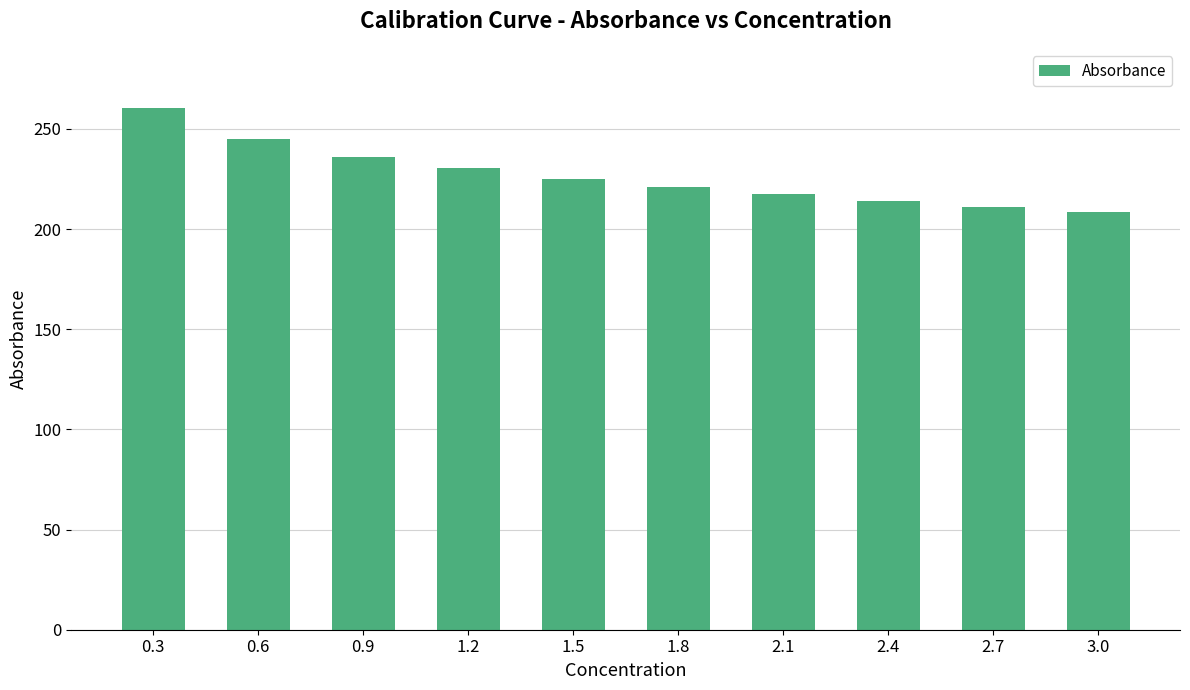

What is the average value?

226.9